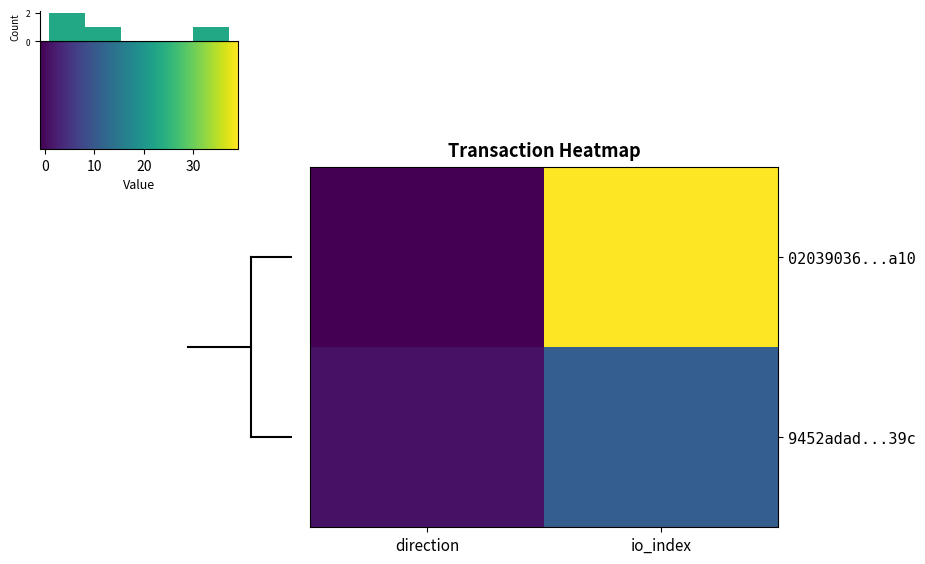

The 02039036...a10 series shows 39 at io_index. True or false?

True